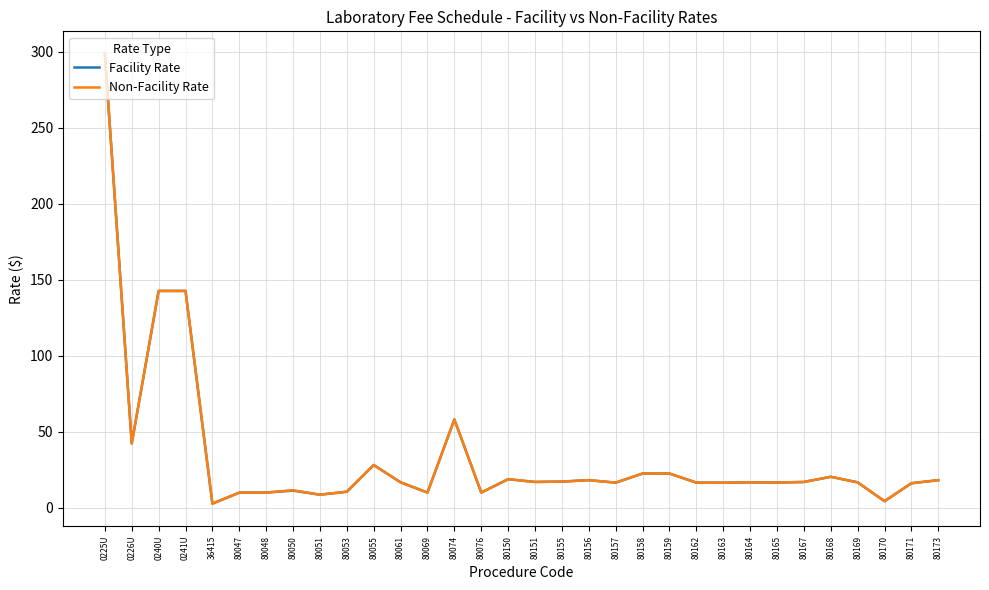

The value of Facility Rate at 80050 is 11.3. True or false?

True